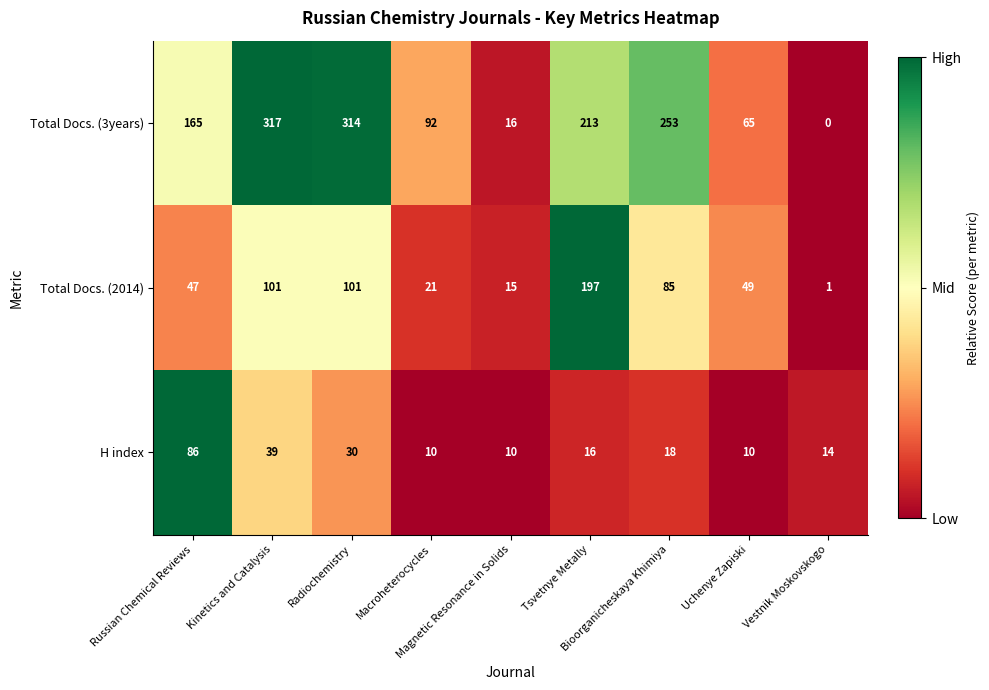

Rank the series by their maximum value, from highest to lowest.

Total Docs. (3years), Total Docs. (2014), H index